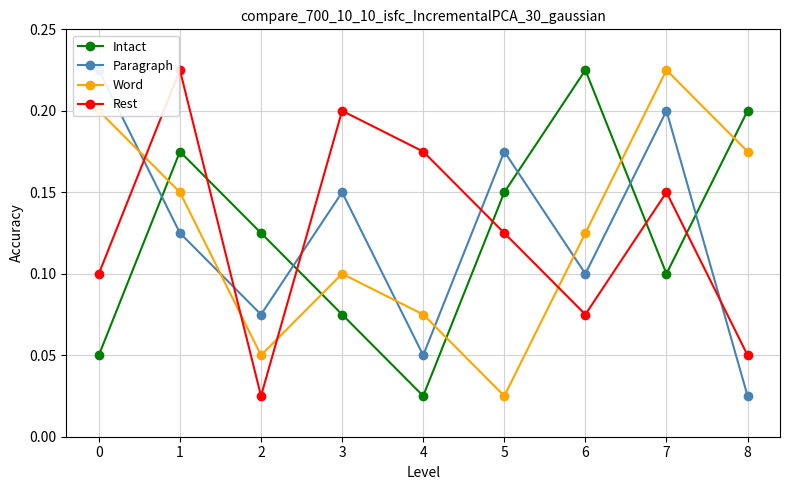

What are all the series names shown in the legend?

Intact, Paragraph, Word, Rest